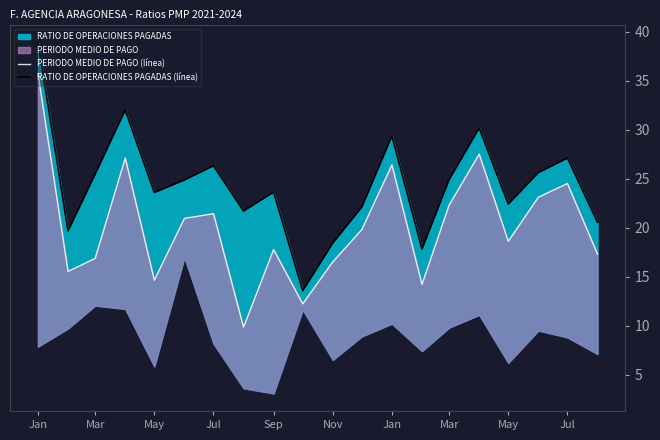

The RATIO DE OPERACIONES PAGADAS (línea) series shows 22.4 at May. True or false?

True